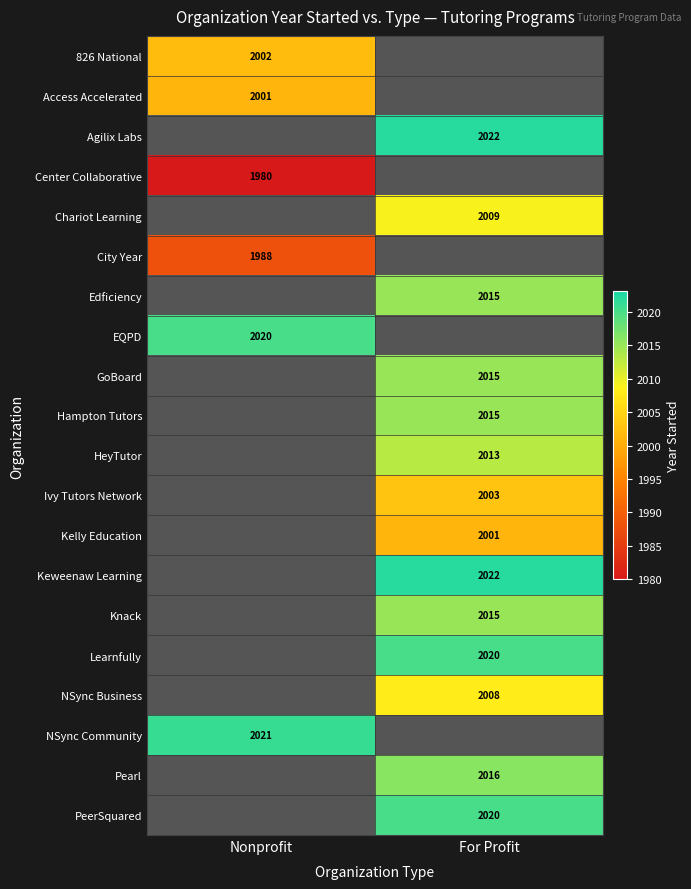

At how many categories does at least one series exceed 2003?

2